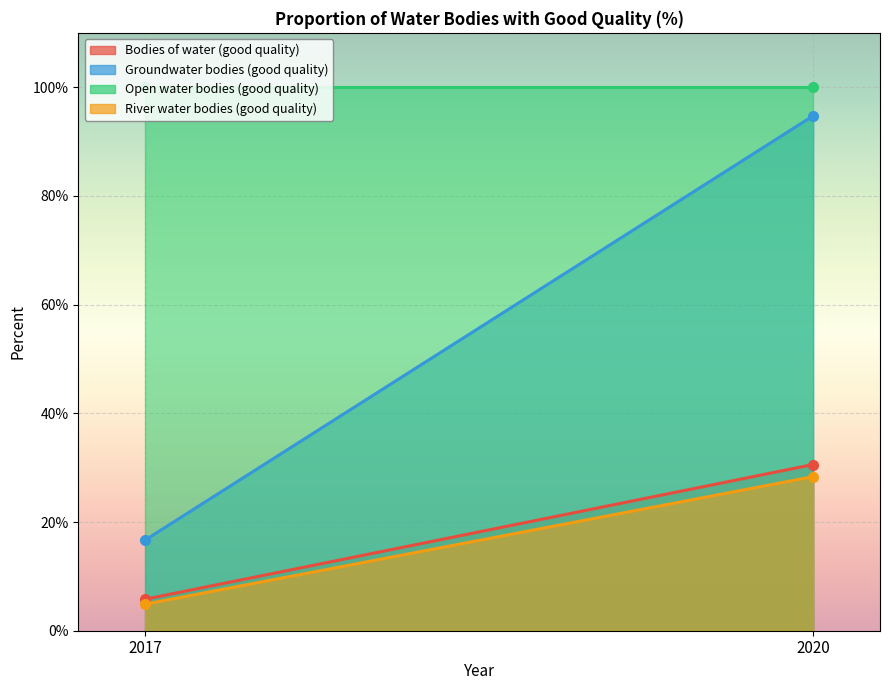

What is the approximate value of Proportion of river water bodies with g… at 2020?

28.4